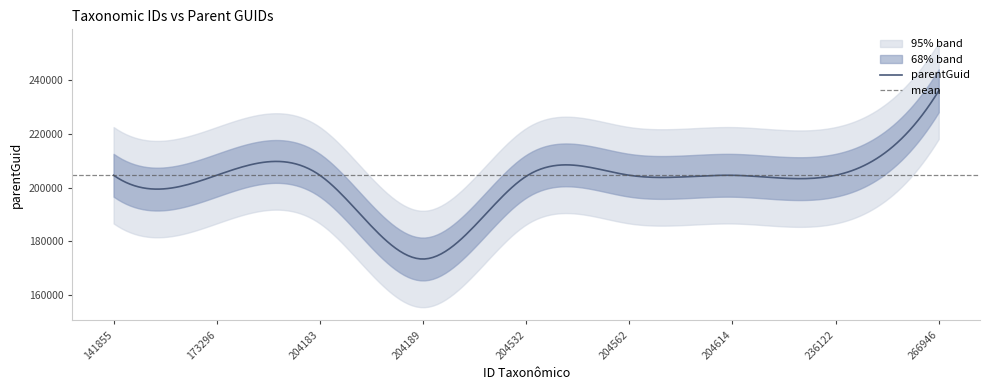

At which label does parentGuid reach its peak?

266946